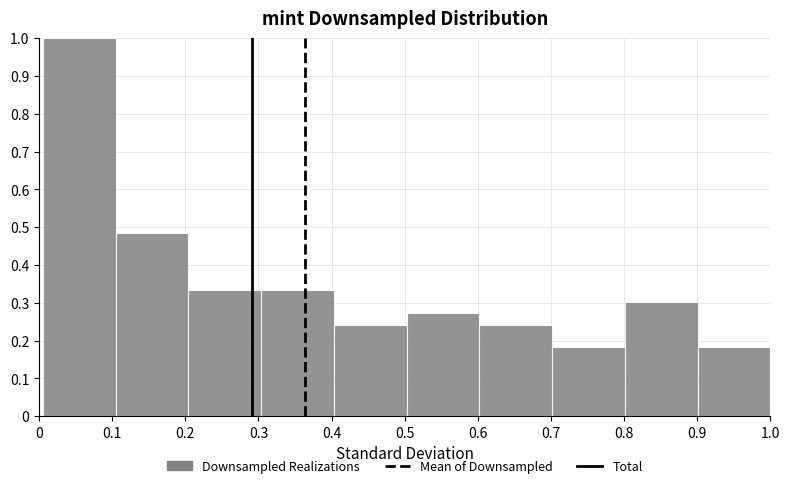

Reading left to right, transcribe this chart: for each bar, give the range it covers on the x-axis and its height. Neither the bar edges nor the heights are printed on the chart, so give them approximately, as read against the axes.

0.01 to 0.10: 1.00
0.10 to 0.20: 0.48
0.20 to 0.30: 0.33
0.30 to 0.40: 0.33
0.40 to 0.50: 0.24
0.50 to 0.60: 0.27
0.60 to 0.70: 0.24
0.70 to 0.80: 0.18
0.80 to 0.90: 0.30
0.90 to 1.00: 0.18